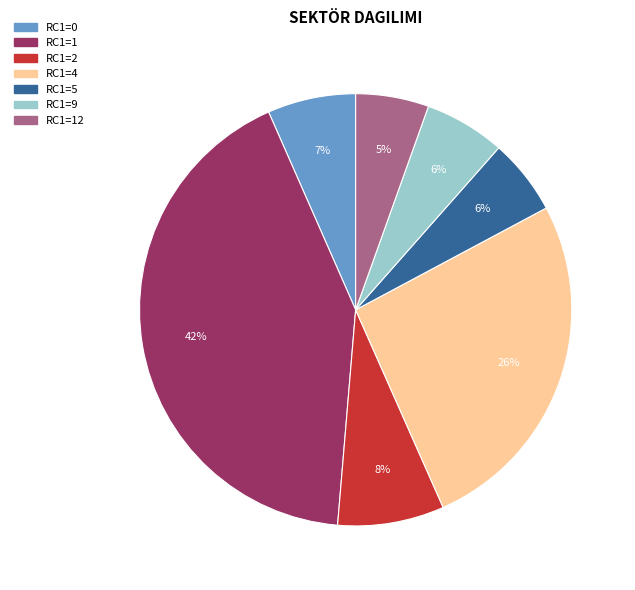

To the nearest percent, what is the difference between the largest and smallest slice percentages?

37%